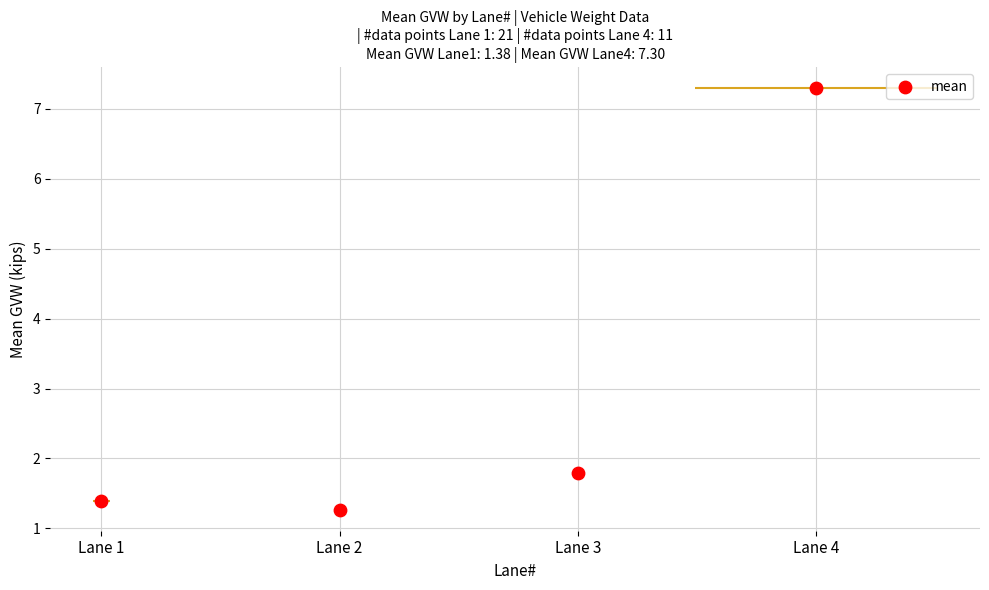

Approximately how many times larger is the value at Lane 1 compared to Lane 3?

0.8